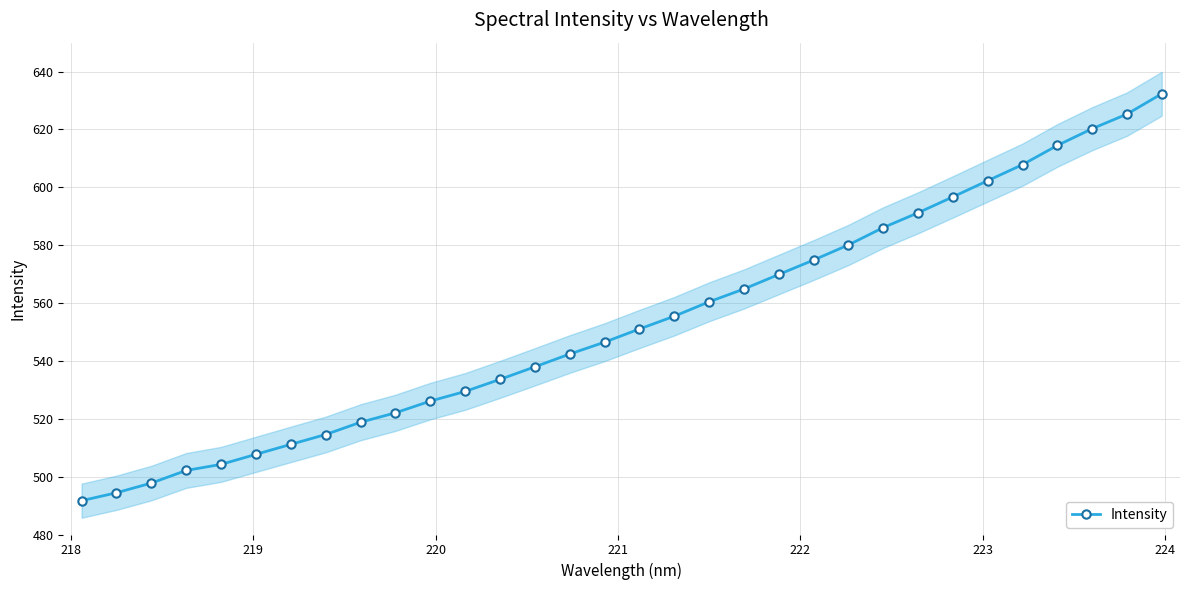

What is the value of the Intensity point at the 18th from the left?

555.4